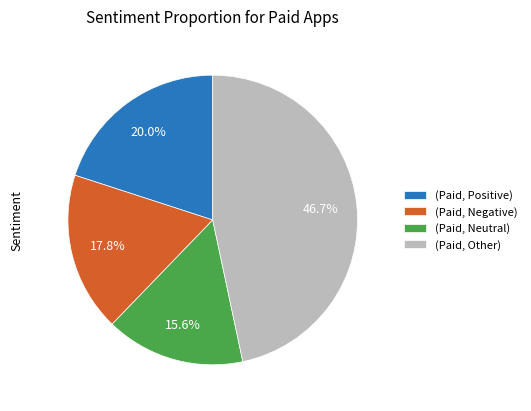

Count the number of slices in the pie.

4